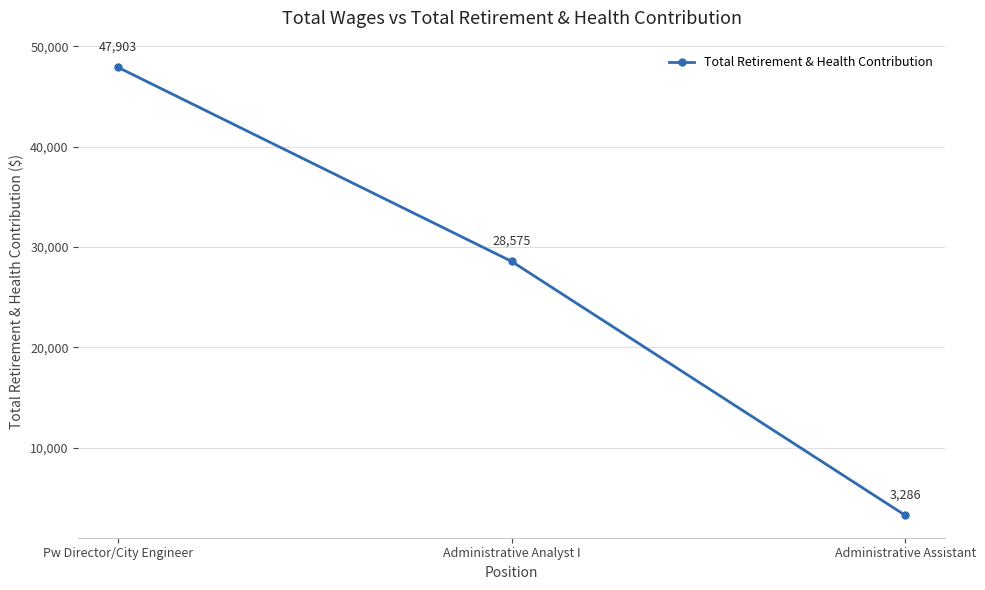

Which has a higher value, Administrative Assistant or Administrative Analyst I?

Administrative Analyst I